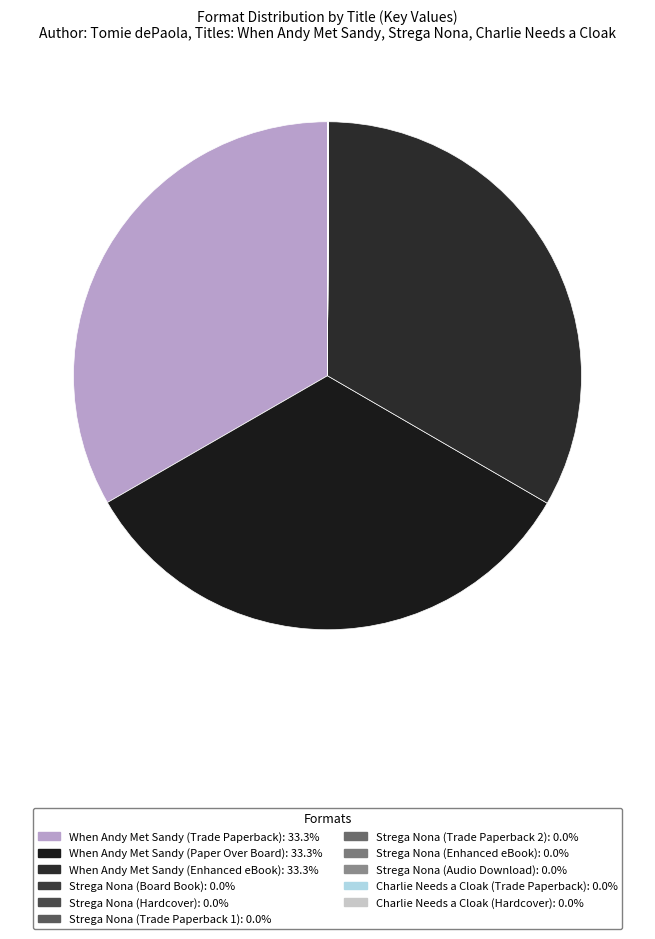

How many segments does this pie chart have?

11